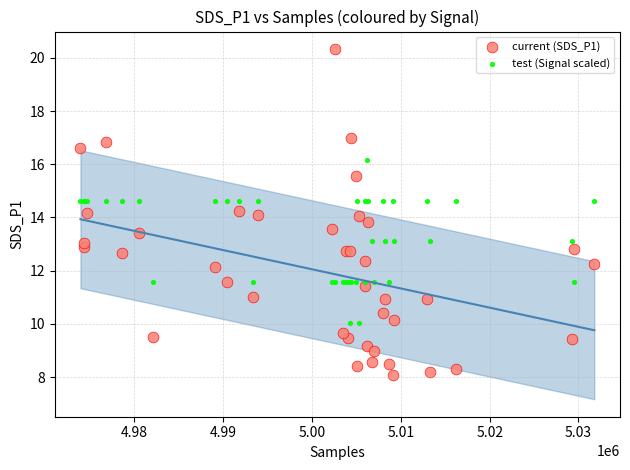

Which series reaches the maximum Y coordinate?

current (SDS_P1)